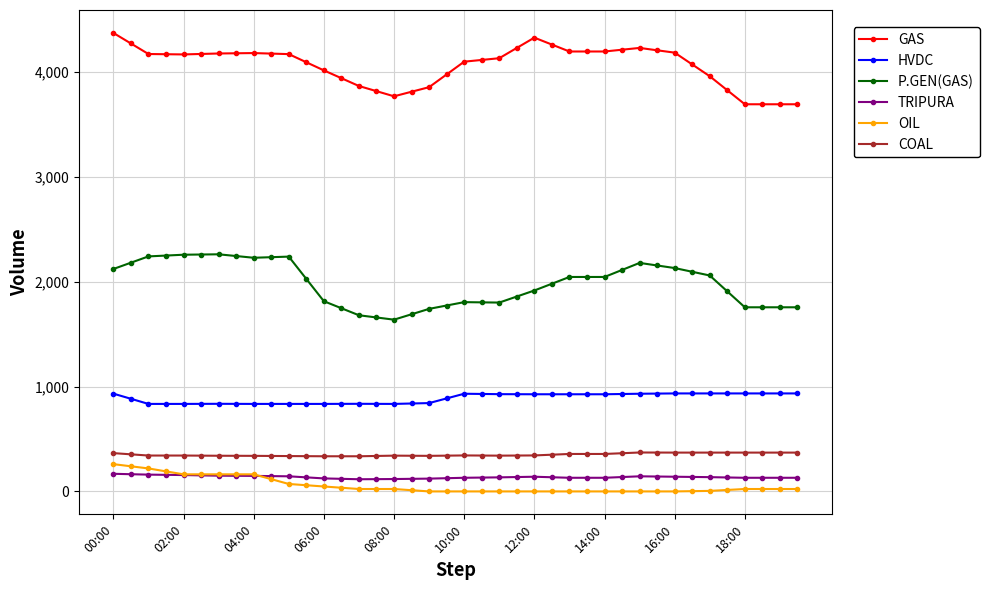

Which series has the largest total across all categories?

GAS